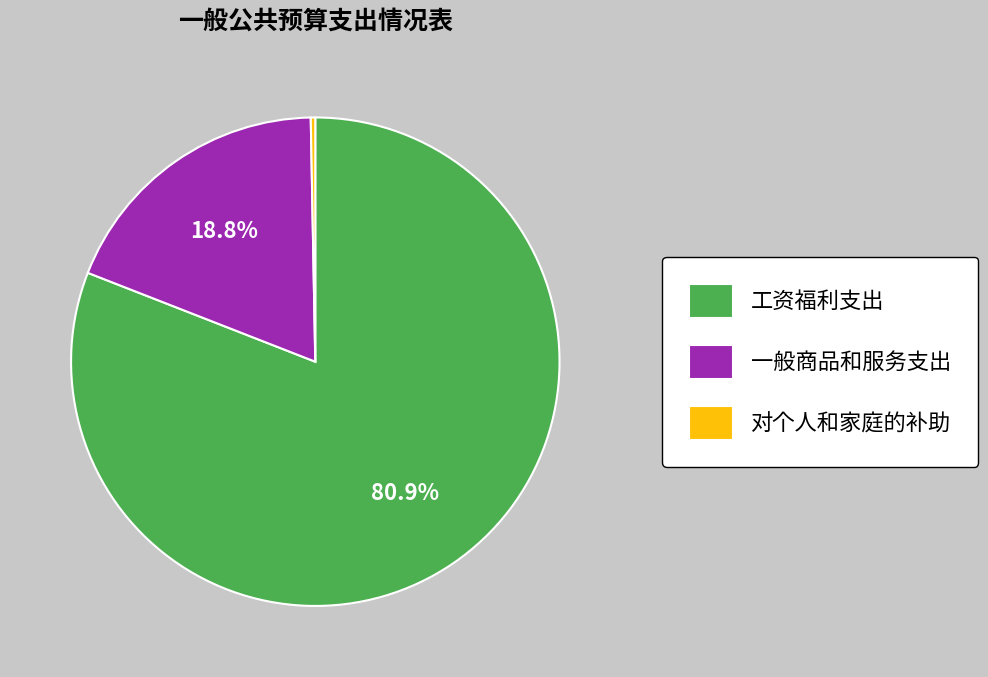

Rank the categories by value from highest to lowest.

工资福利支出, 一般商品和服务支出, 对个人和家庭的补助